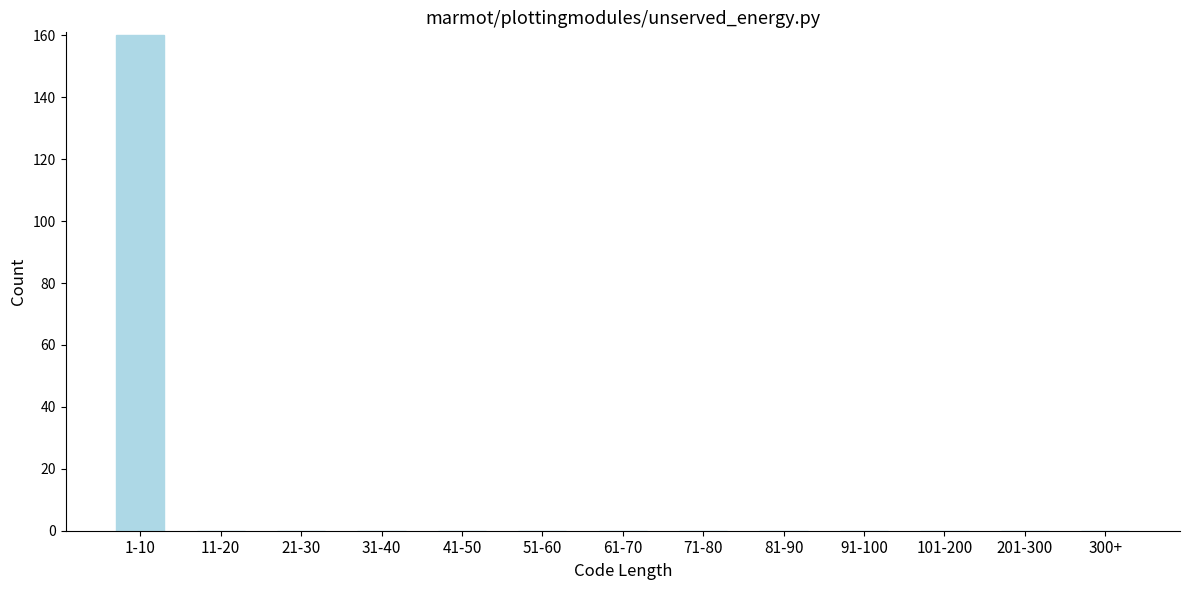

Reading right to left, what are all the values shown in this chart?

300+=0	201-300=0	101-200=0	91-100=0	81-90=0	71-80=0	61-70=0	51-60=0	41-50=0	31-40=0	21-30=0	11-20=0	1-10=160